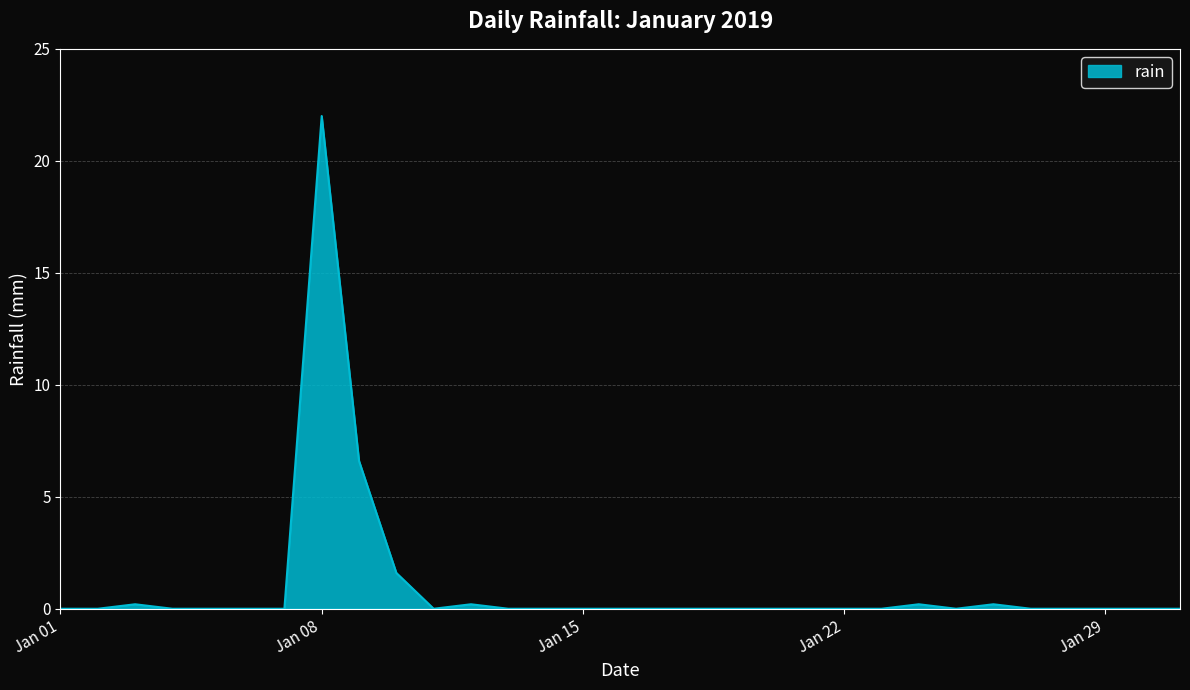

What is the maximum value shown in the chart?

22.0